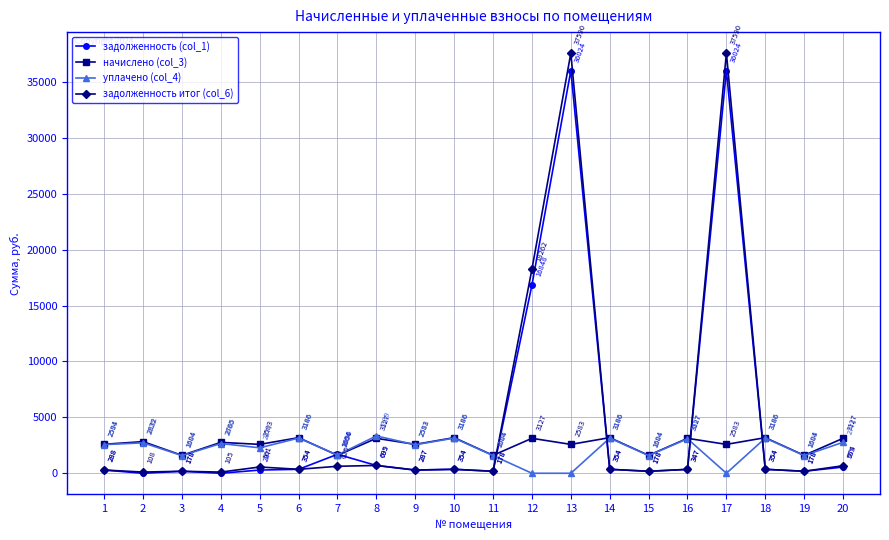

Which series has the largest range (max minus min)?

задолженность итог (col_6)